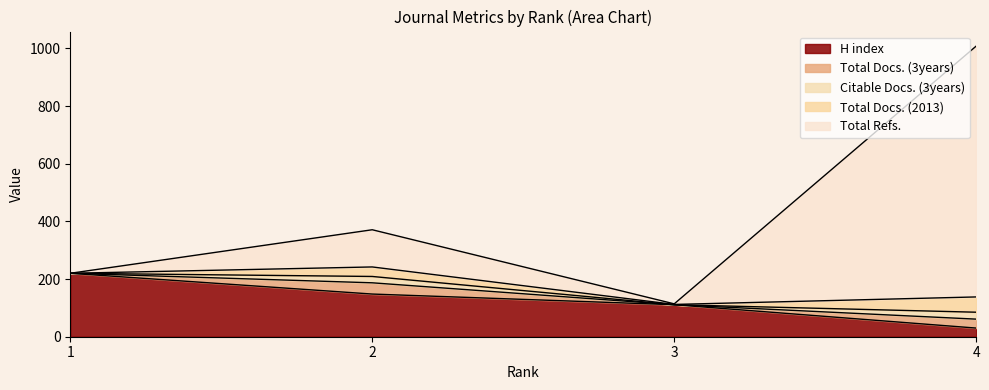

Which series has the widest spread of values?

Total Refs.